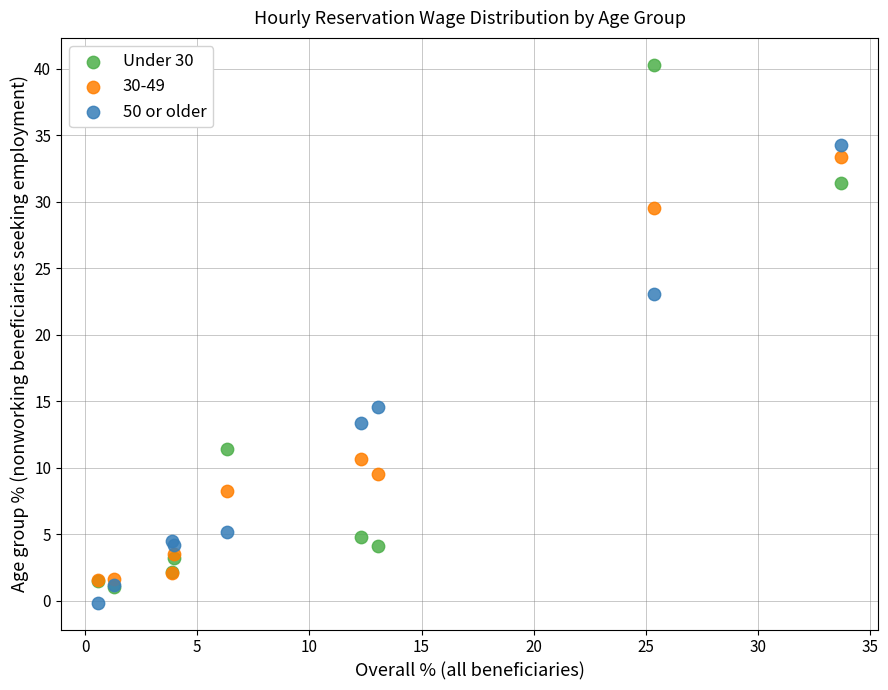

In the Under 30 series, what Y value is closest to 20?

11.4